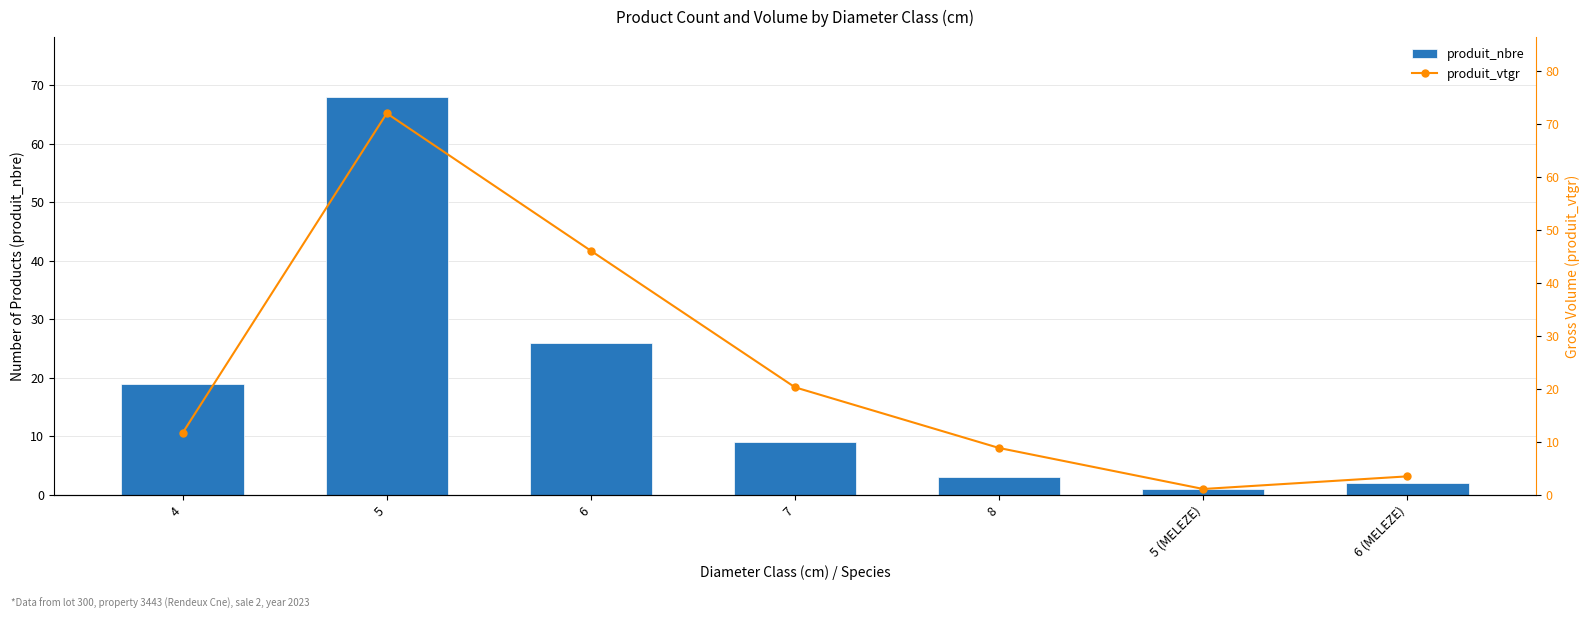

The value of produit_vtgr at 6 is 18.2. True or false?

False